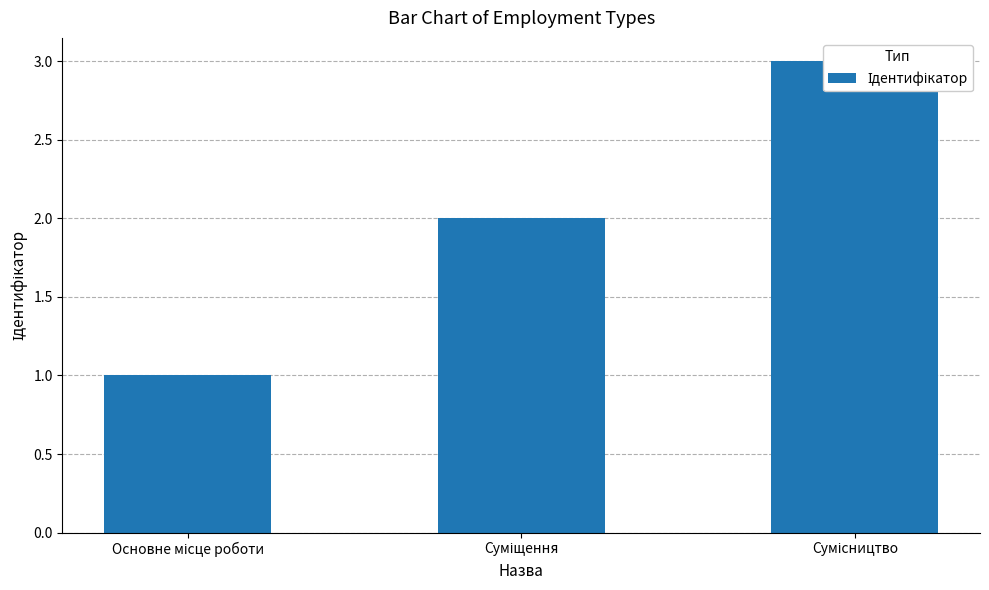

Does the chart contain any negative values?

No